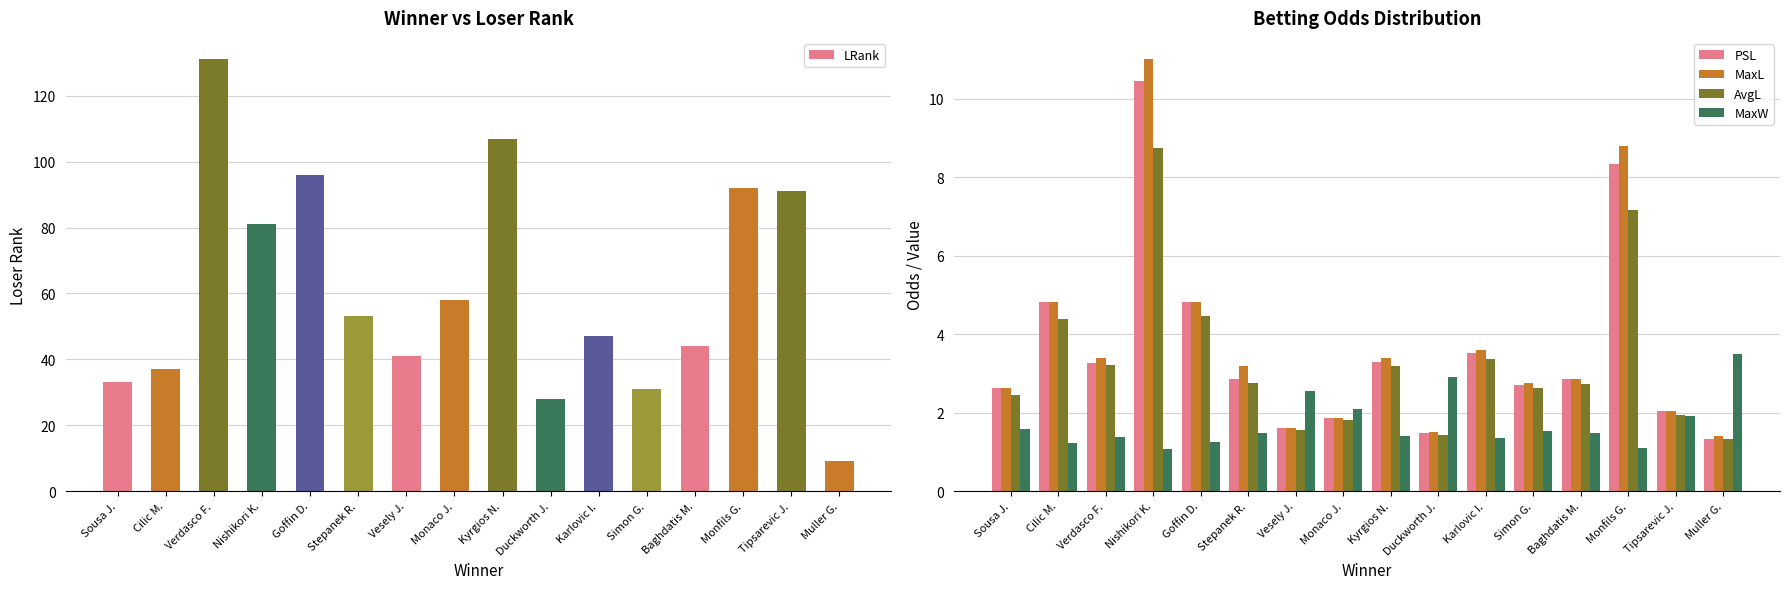

Between Monaco J. and Muller G., which is larger?

Monaco J.